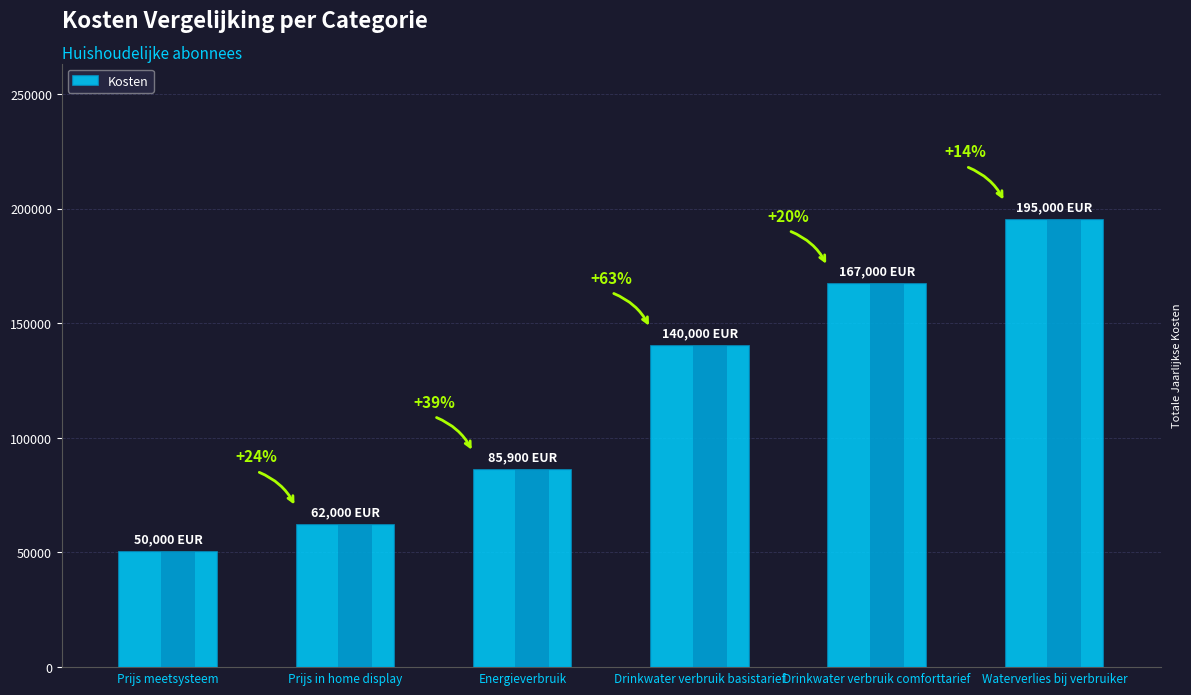

What is the minimum value shown in the chart?

50000